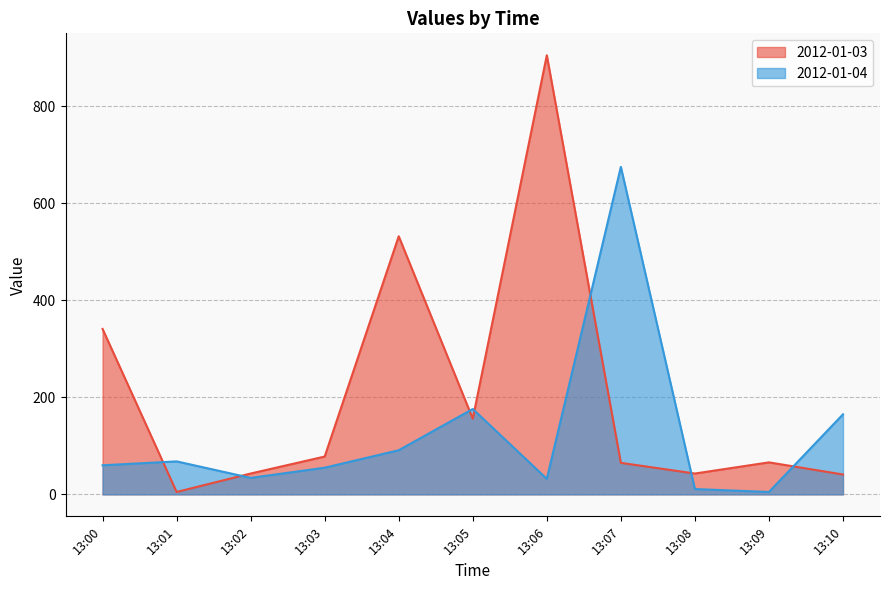

What is the sum of all 2012-01-03 values?

2275